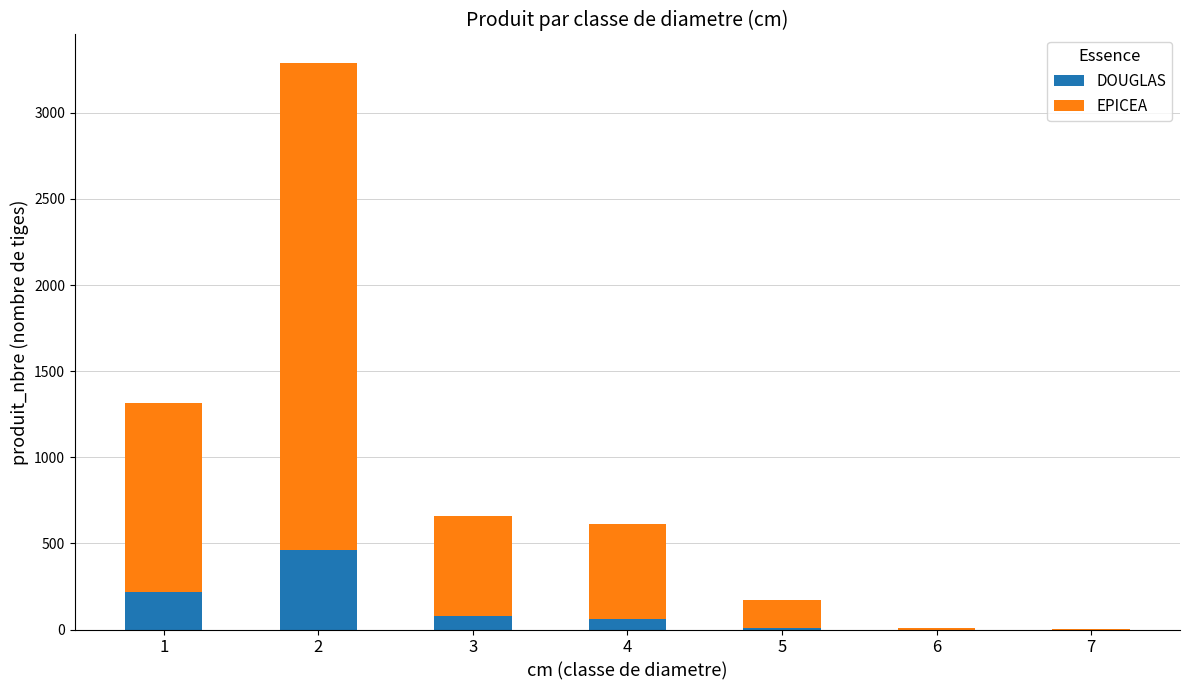

What is the highest value of the DOUGLAS series?

463